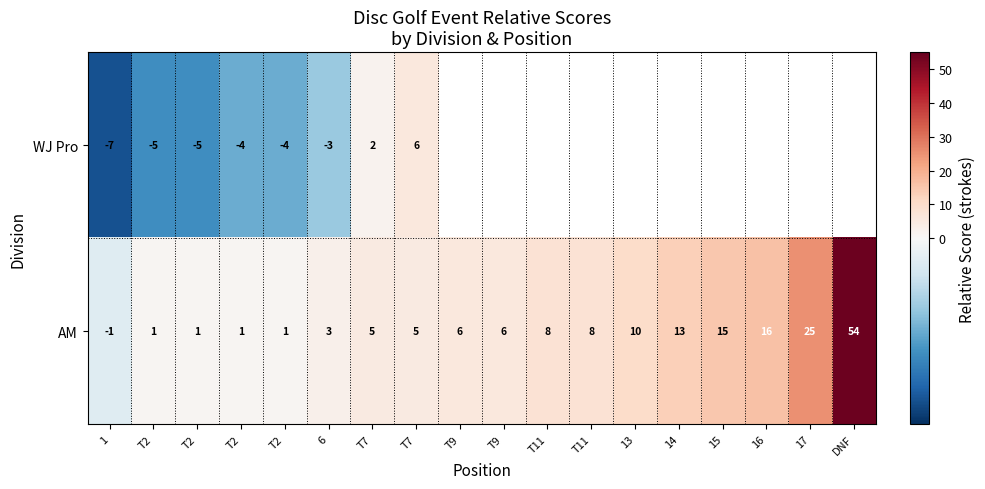

How many data points in AM are less than 6?

8